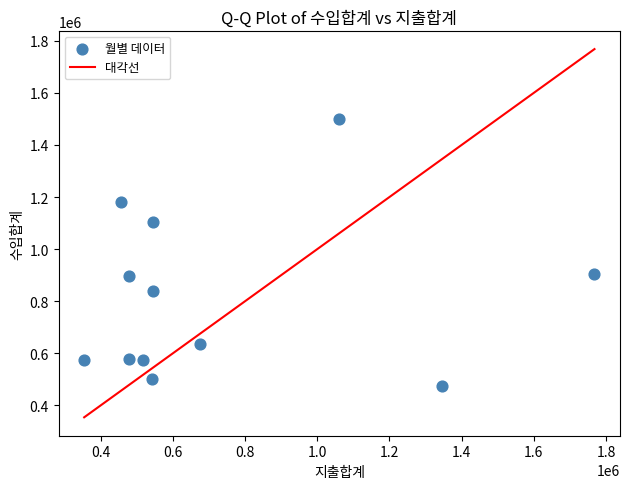

What is the range of X values (max minus min)?

1413690